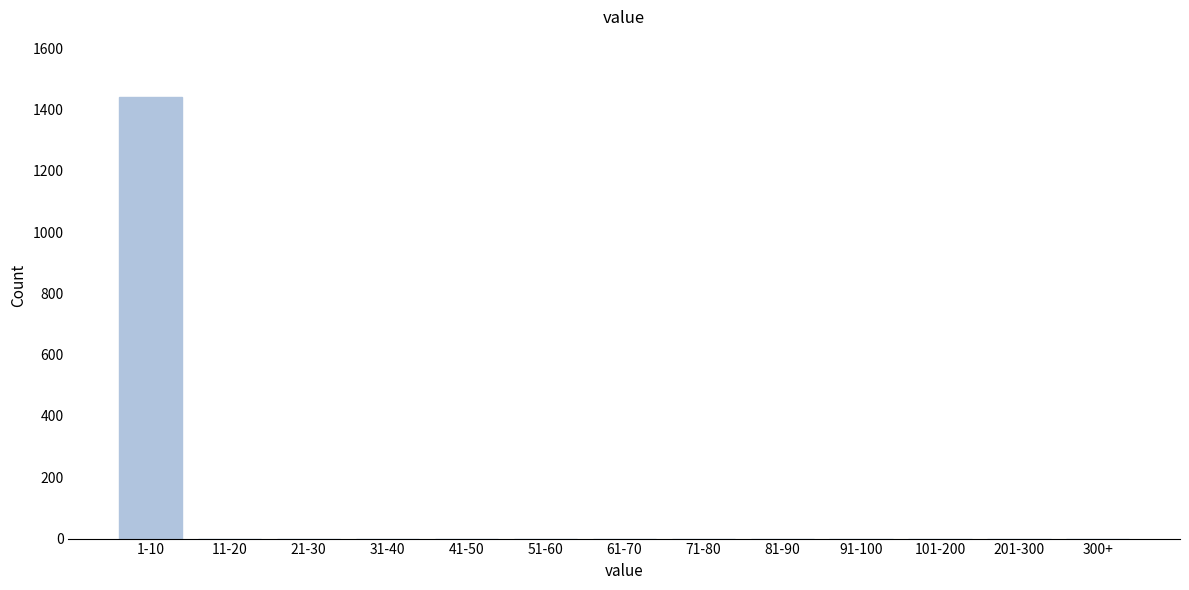

Reading right to left, list all the values displayed in this chart.

300+=0	201-300=0	101-200=0	91-100=0	81-90=0	71-80=0	61-70=0	51-60=0	41-50=0	31-40=0	21-30=0	11-20=0	1-10=1439